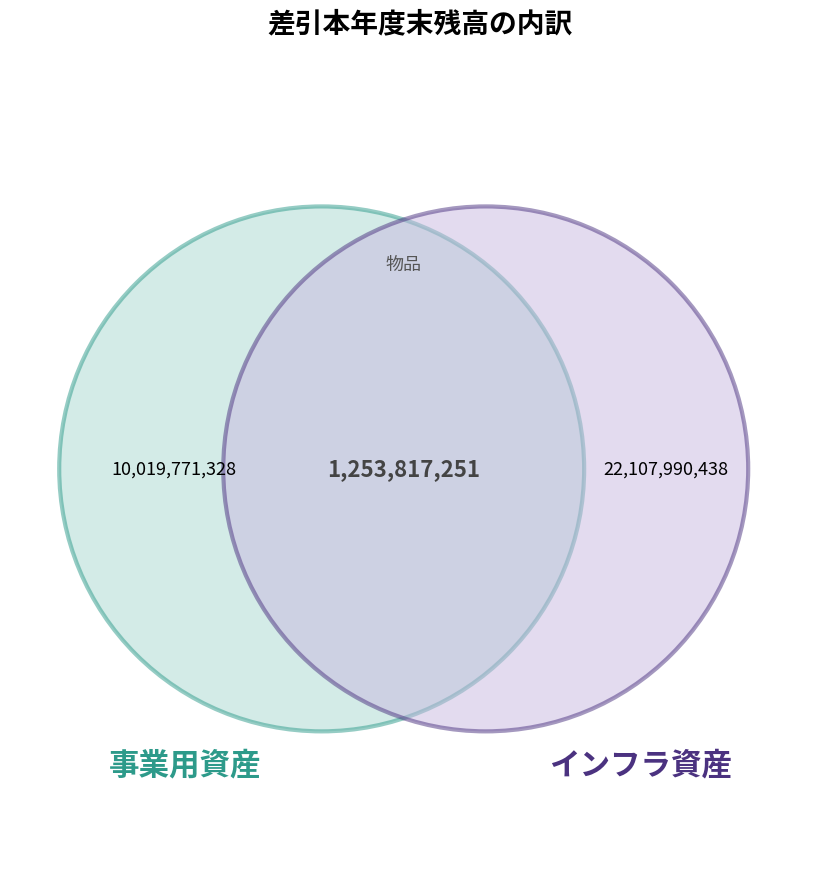

What is the largest slice in the pie chart?

インフラ資産